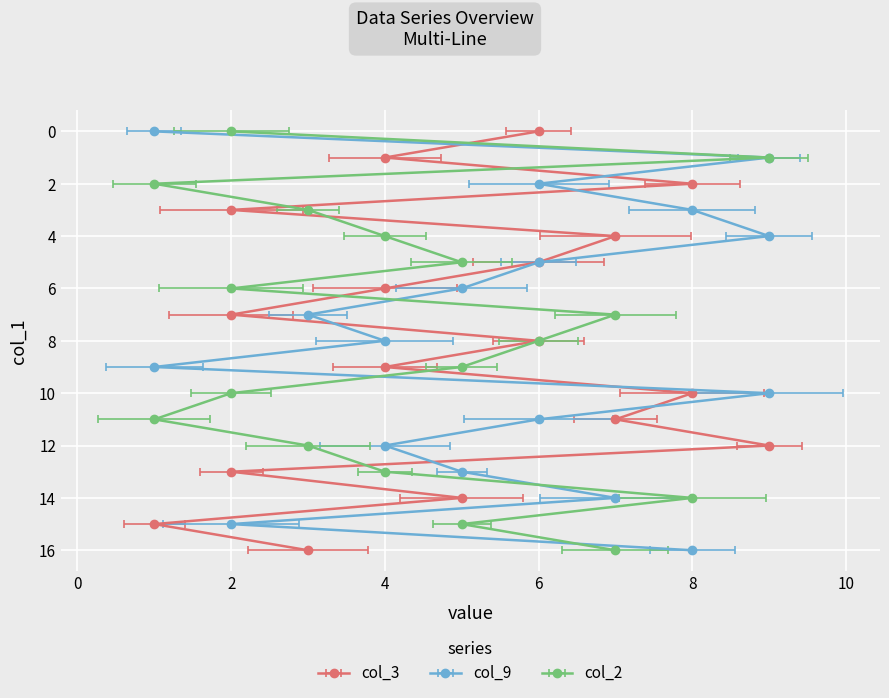

The value of col_3 at 2 is 4. True or false?

False